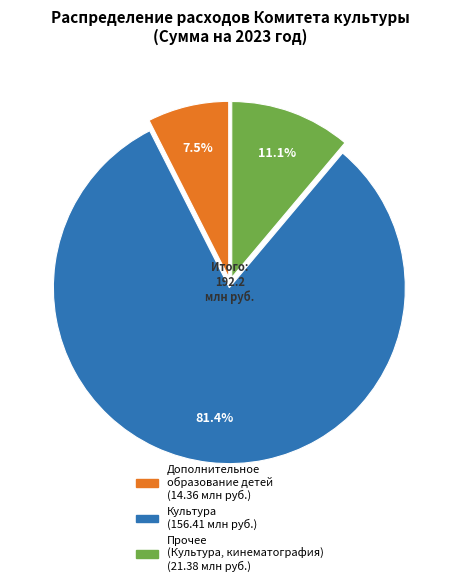

Is there a majority slice in this chart?

Yes